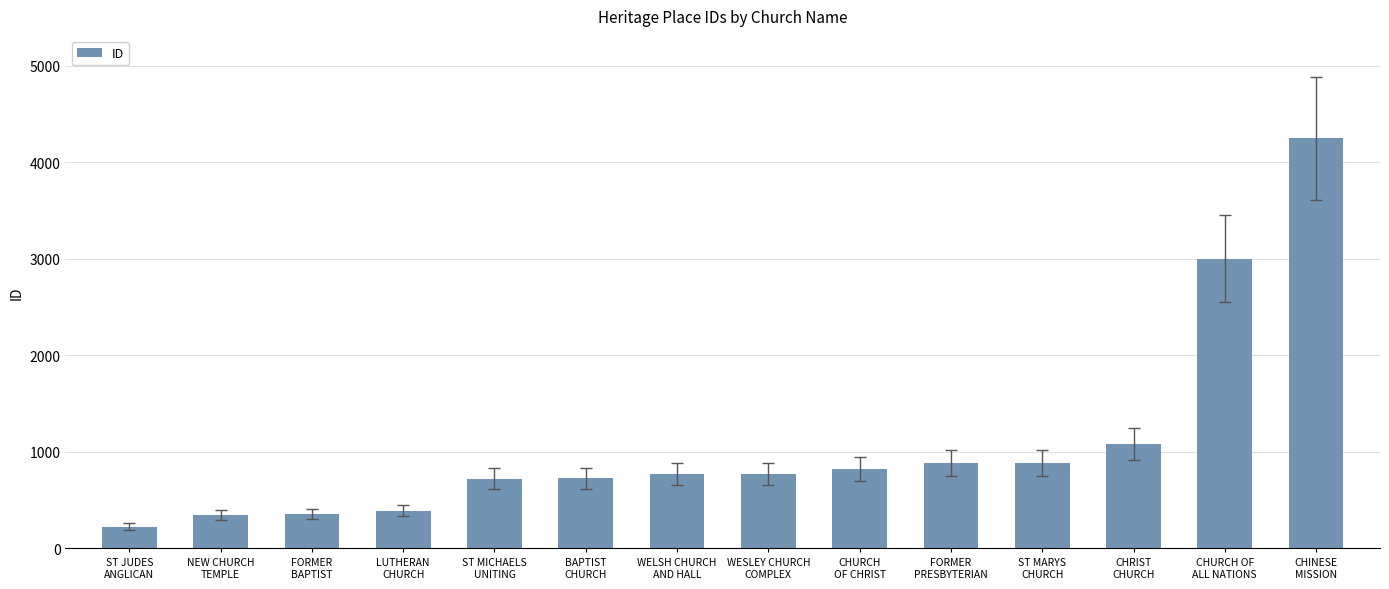

What position from the right is FORMER
PRESBYTERIAN?

5